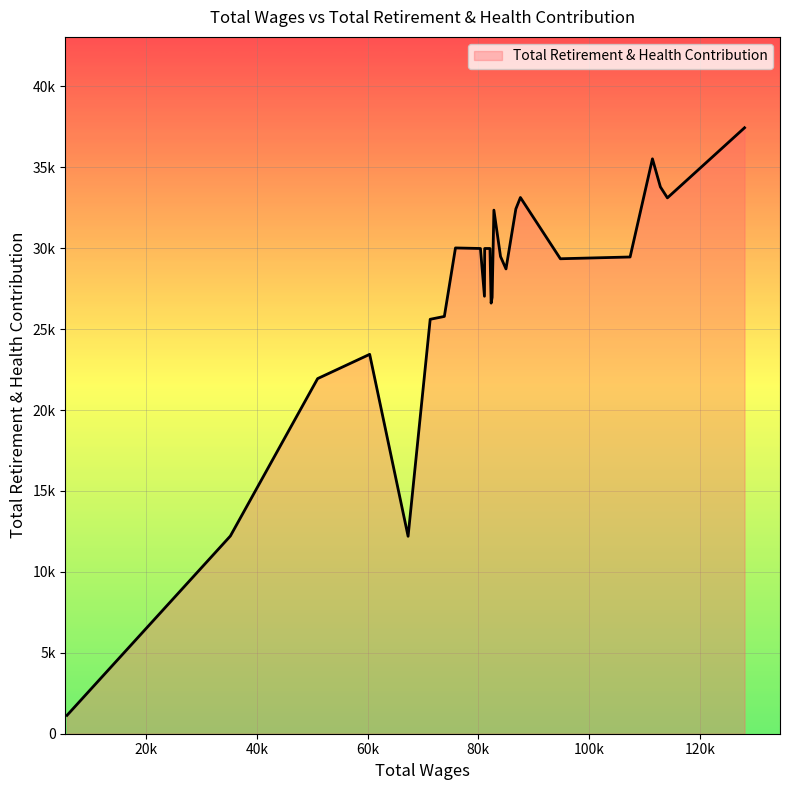

Which category has the lowest value across all series?

5755.0